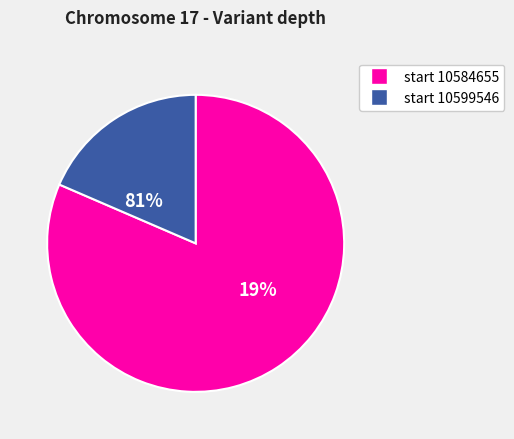

Which has a higher value, 10599546 or 10584655?

10584655